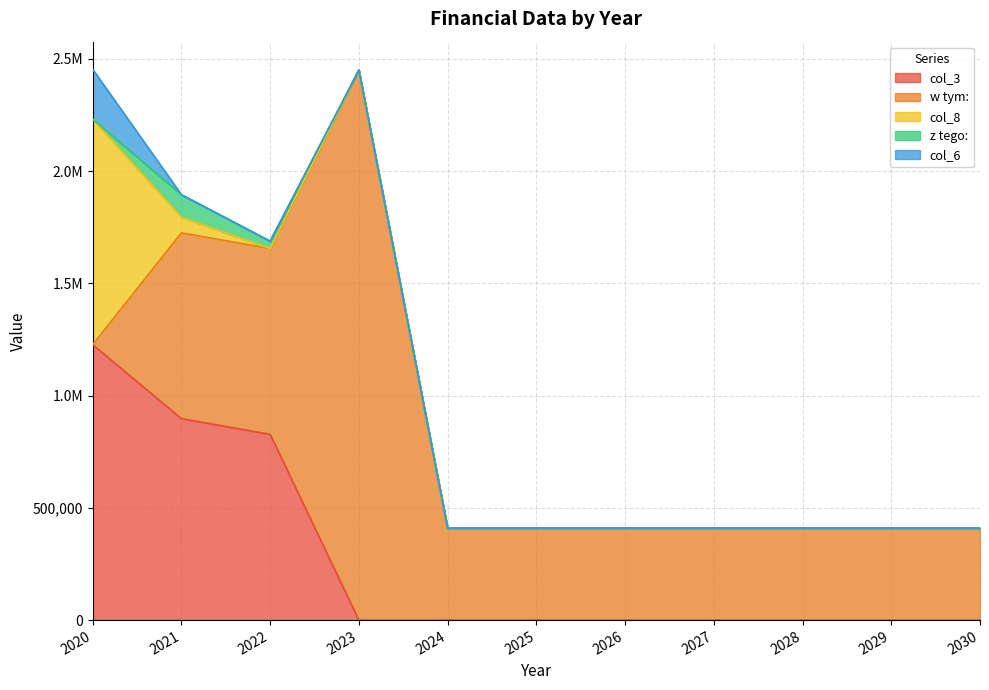

Is it true that col_3 equals 897707.3 at 2021?

True